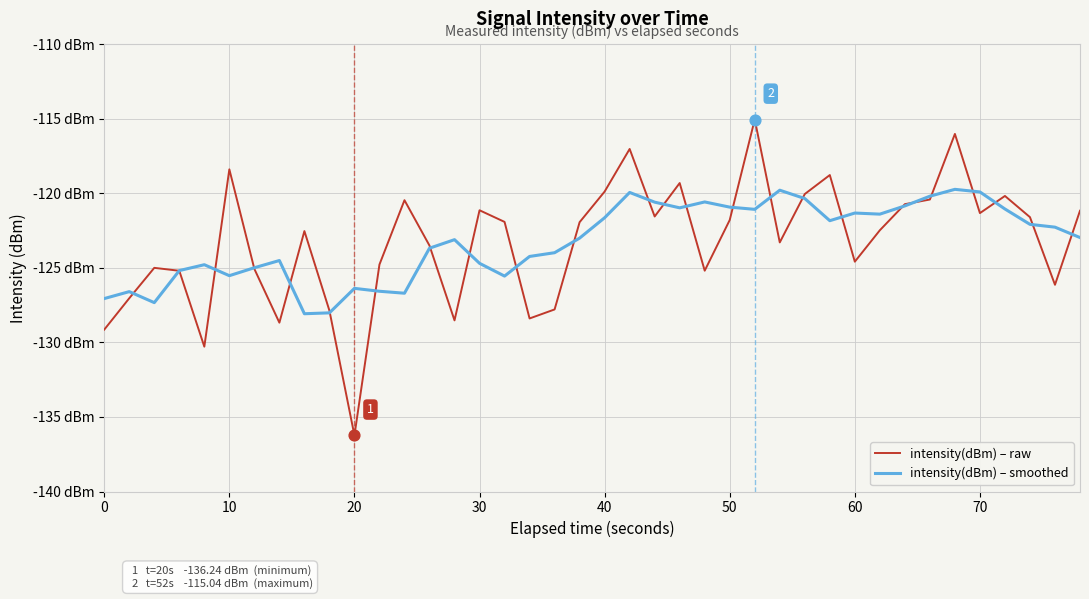

At how many categories does at least one series exceed -134?

40